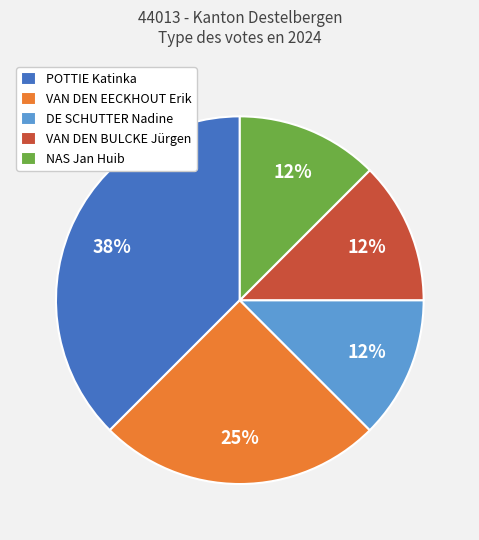

Does any single category account for the majority?

No